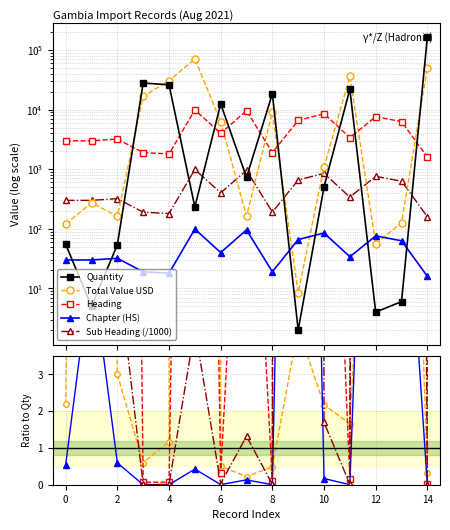

Which series has the largest total across all categories?

Quantity